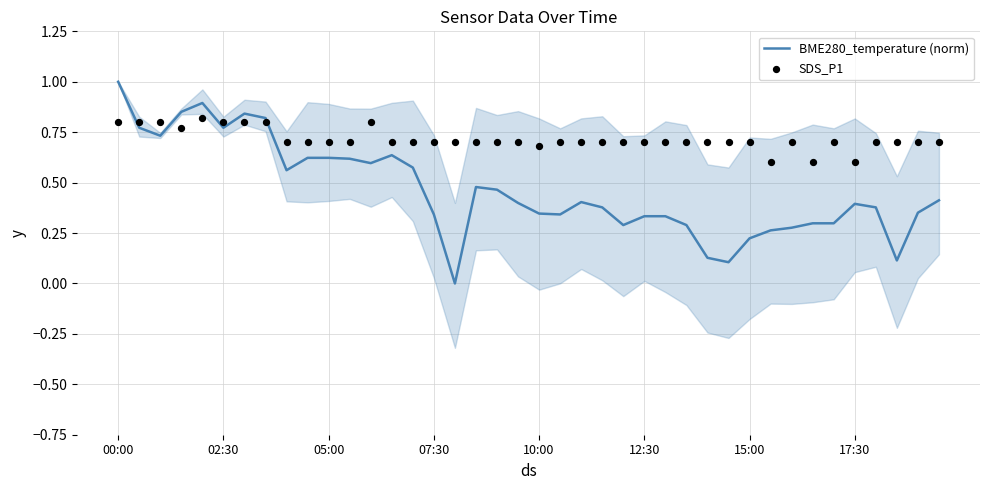

At how many categories does at least one series exceed 0?

40